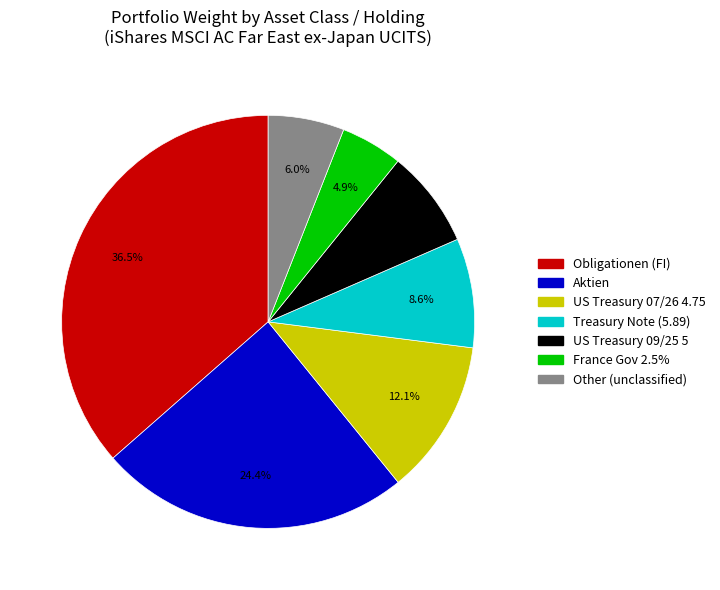

How many segments does this pie chart have?

7